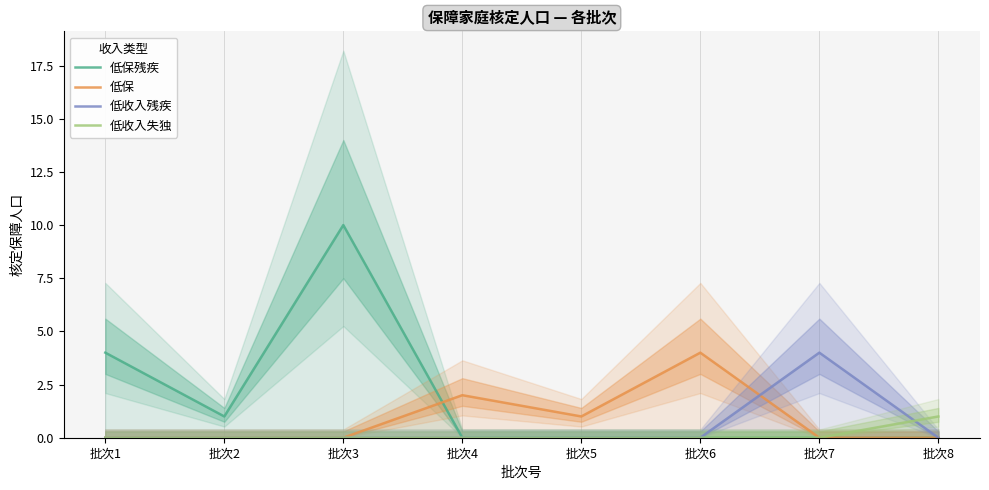

Reading left to right, transcribe all the data shown in this chart.

低保残疾: 4	1	10	0	0	0	0	0
低保: 0	0	0	2	1	4	0	0
低收入残疾: 0	0	0	0	0	0	4	0
低收入失独: 0	0	0	0	0	0	0	1